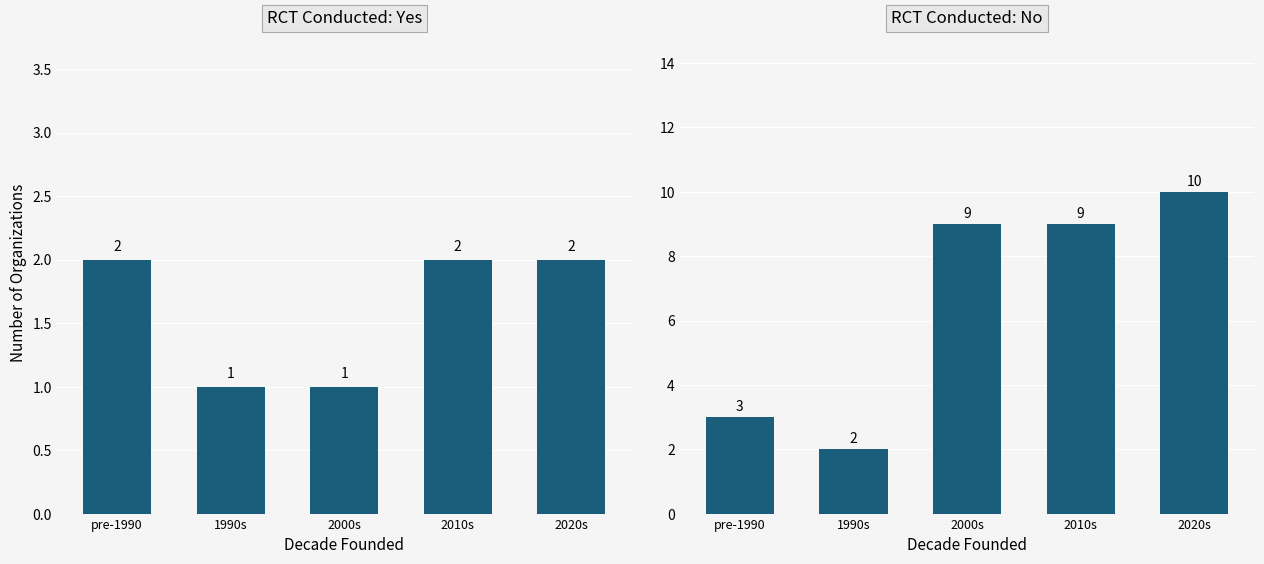

What is the difference between the second highest and minimum values in the Yes series?

1